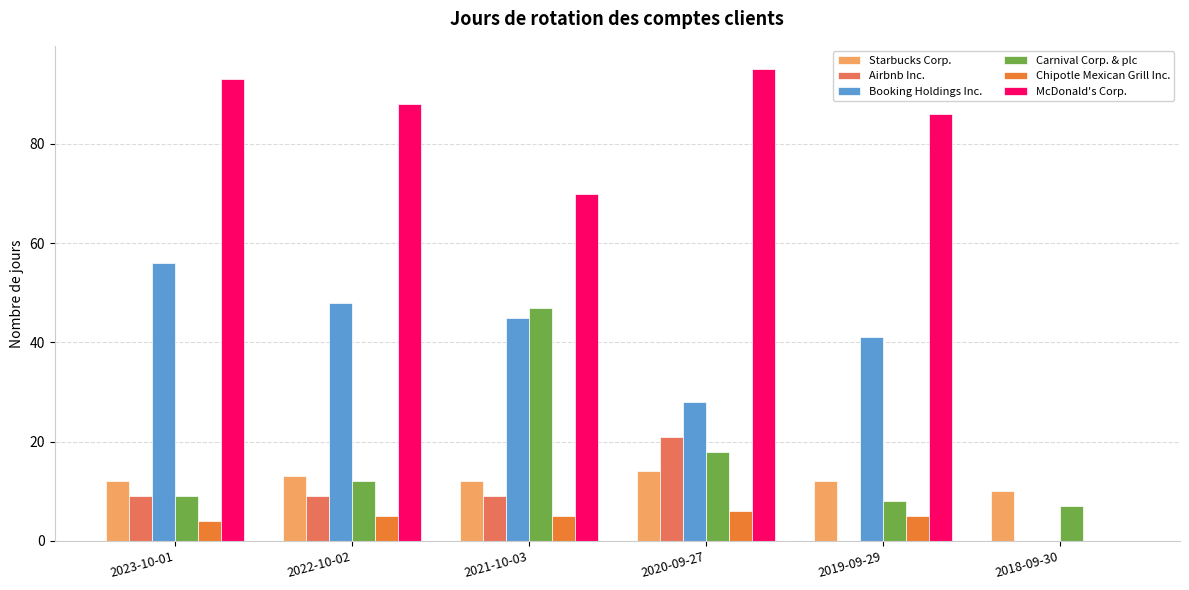

The value of Chipotle Mexican Grill Inc. at 2019-09-29 is 5. True or false?

True